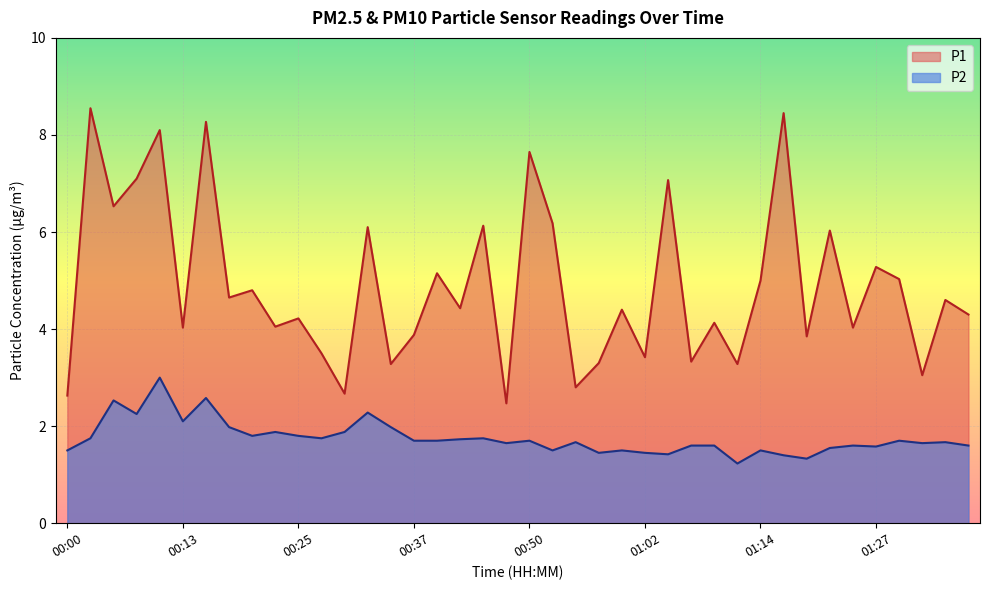

Which category has the lowest value in the P1 series?

00:47